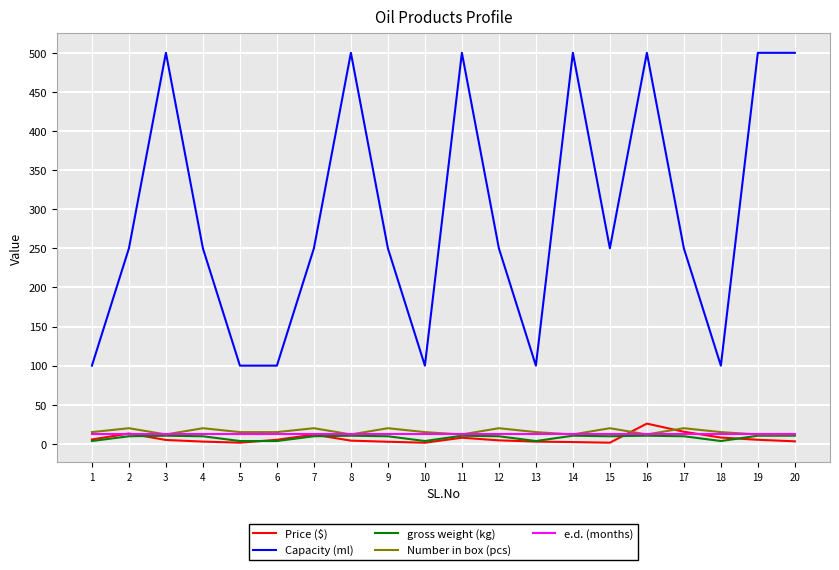

Which series changed the most between 2 and 8?

Capacity (ml)